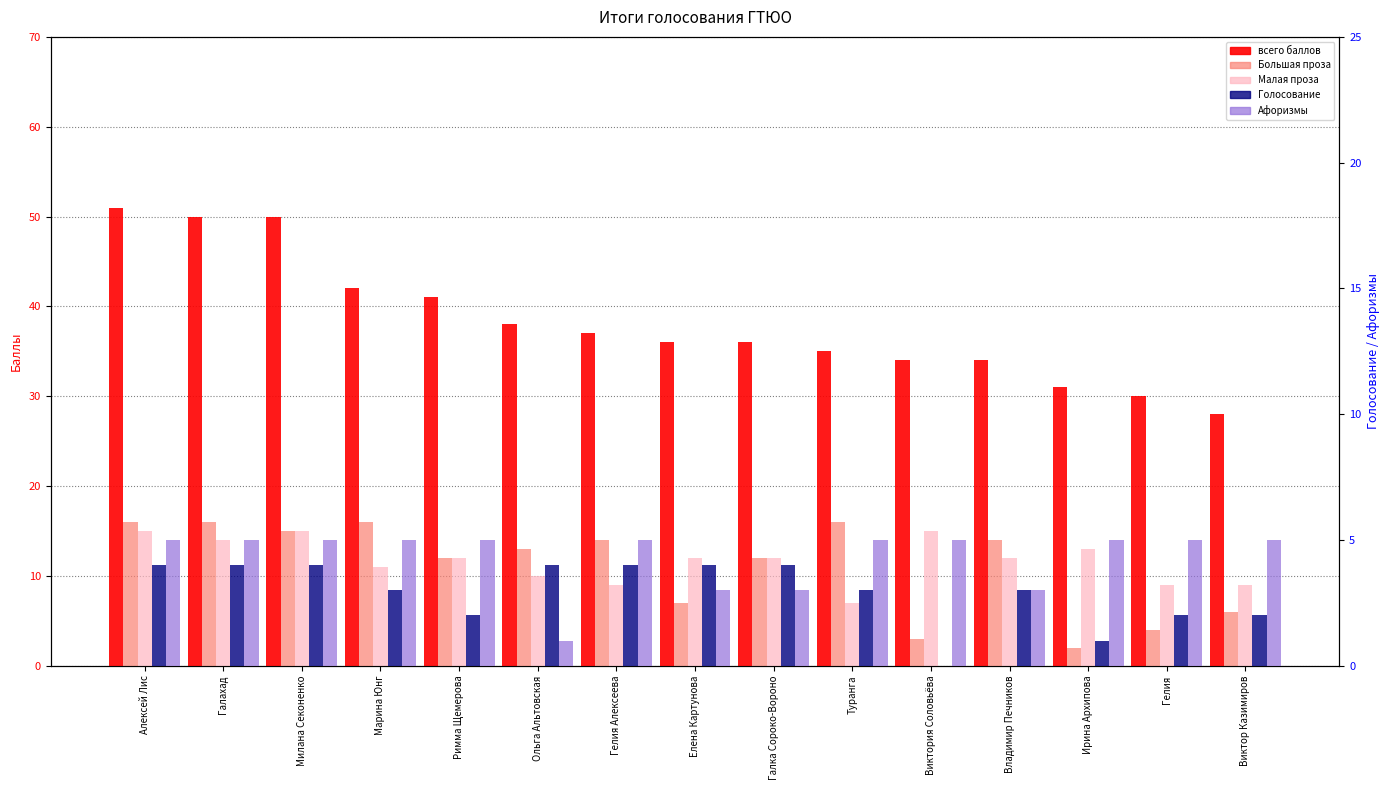

What is the approximate value of всего баллов at Римма Щемерова, to the nearest 5?

40